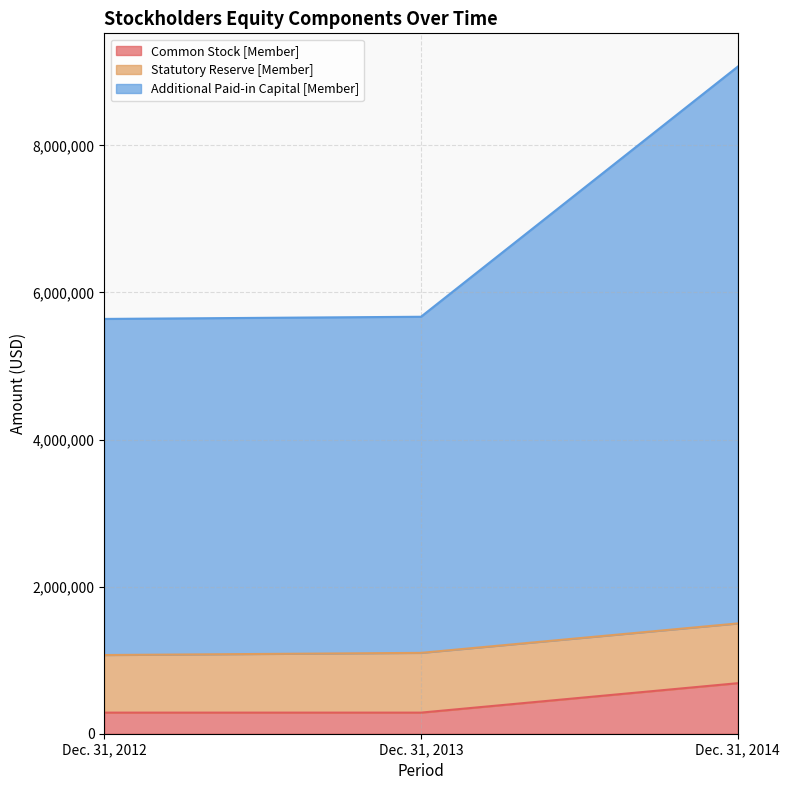

What is the greatest value displayed?

9069509